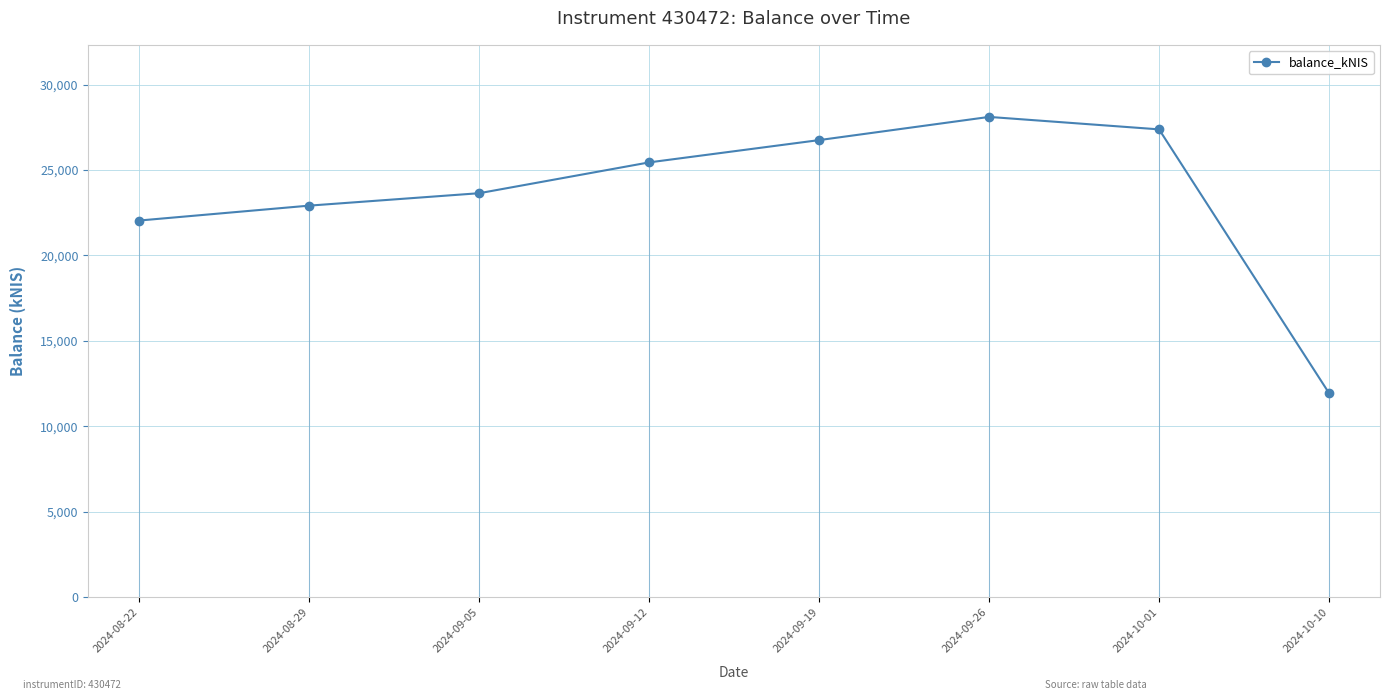

At which category does the data reach its first local peak?

2024-09-26